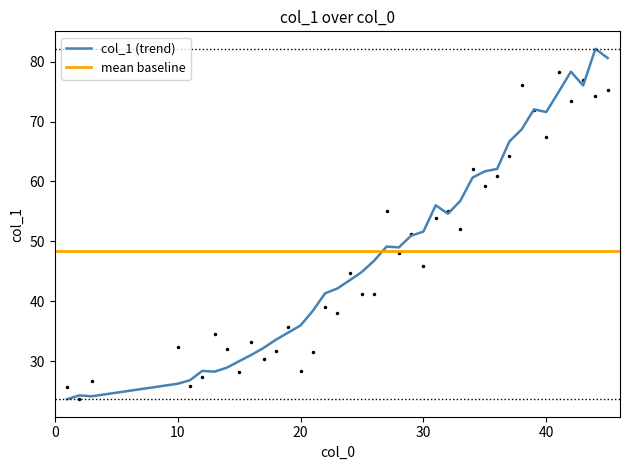

What is the average value?

48.4